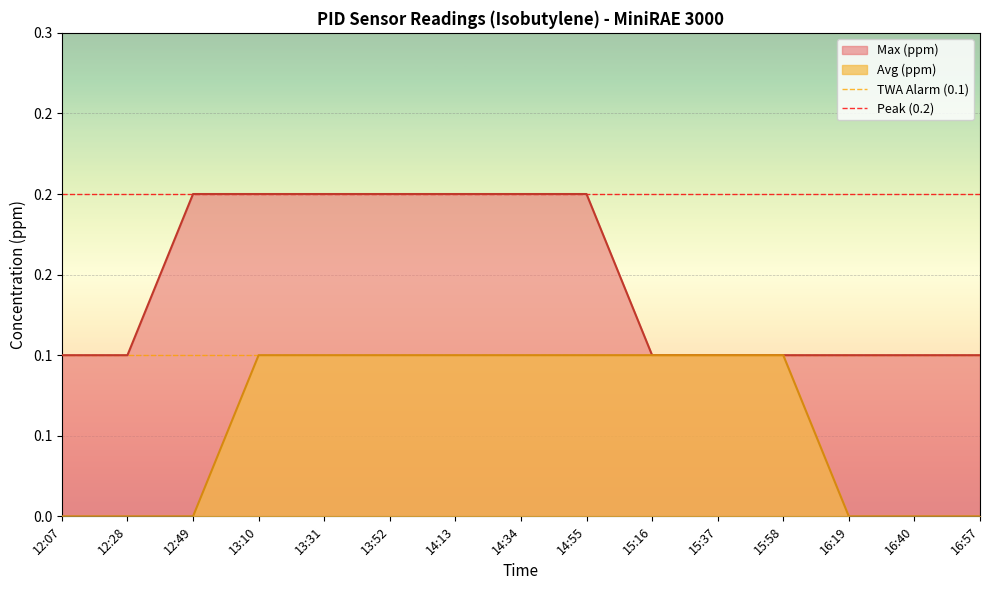

Read the Peak (0.2) value at 12:07.

0.2